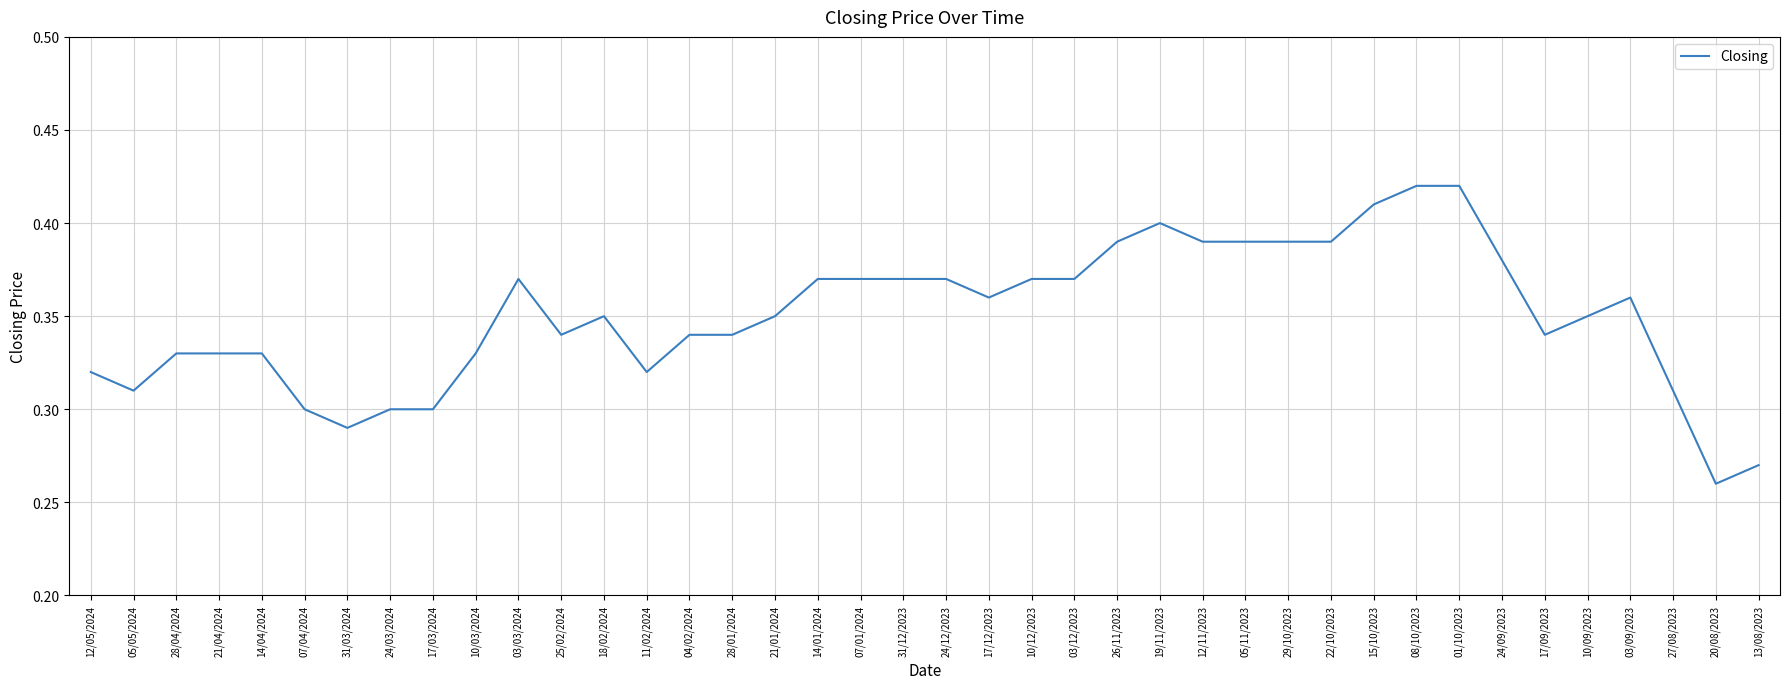

What is the difference between the values at 24/09/2023 and 17/03/2024?

0.1